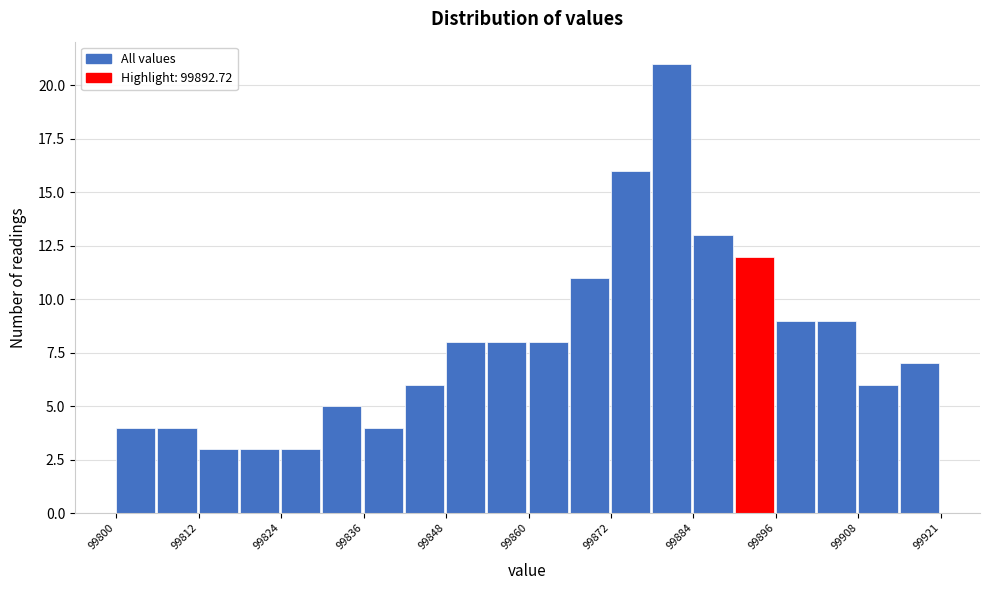

Read against the x-axis, roughly where is the centre of the tallest bar?

99882